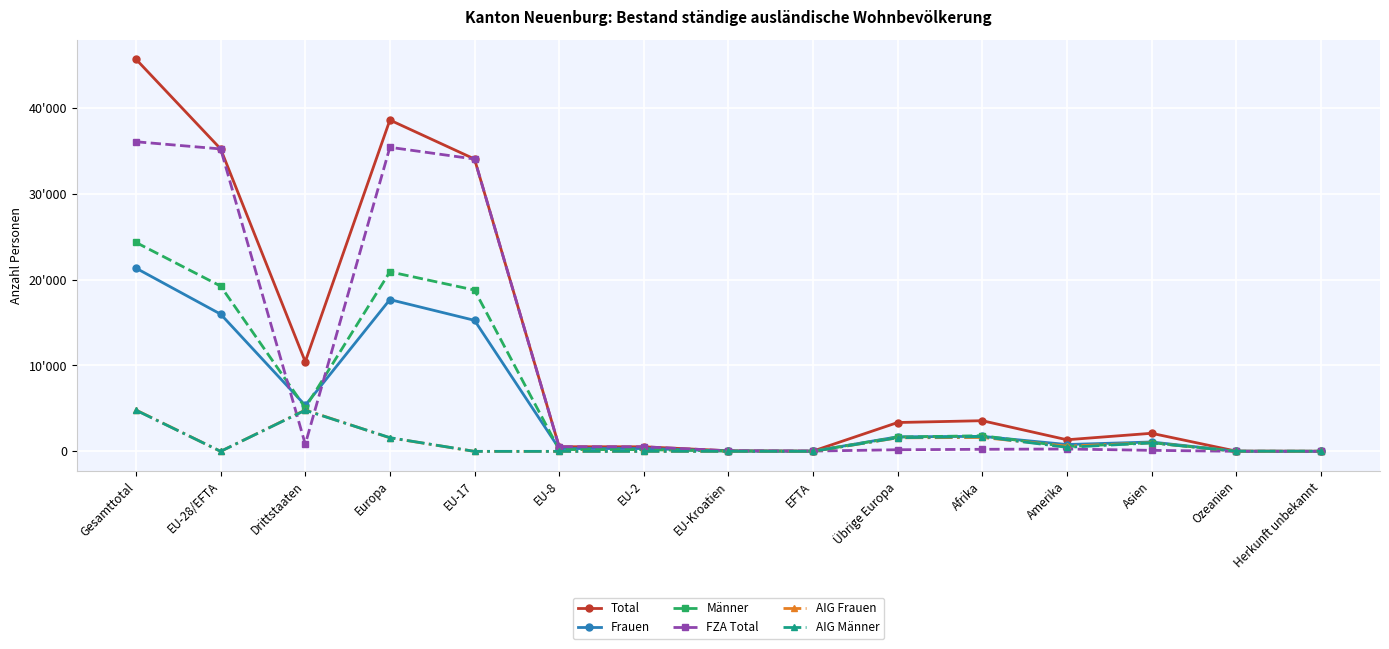

At which category is the sum across all series the highest?

Gesamttotal